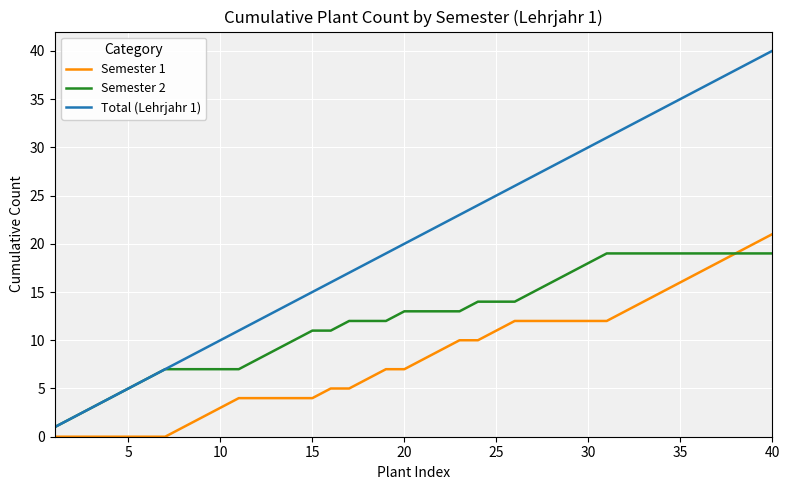

Rank the series by their maximum value, from highest to lowest.

Total (Lehrjahr 1), Semester 1, Semester 2